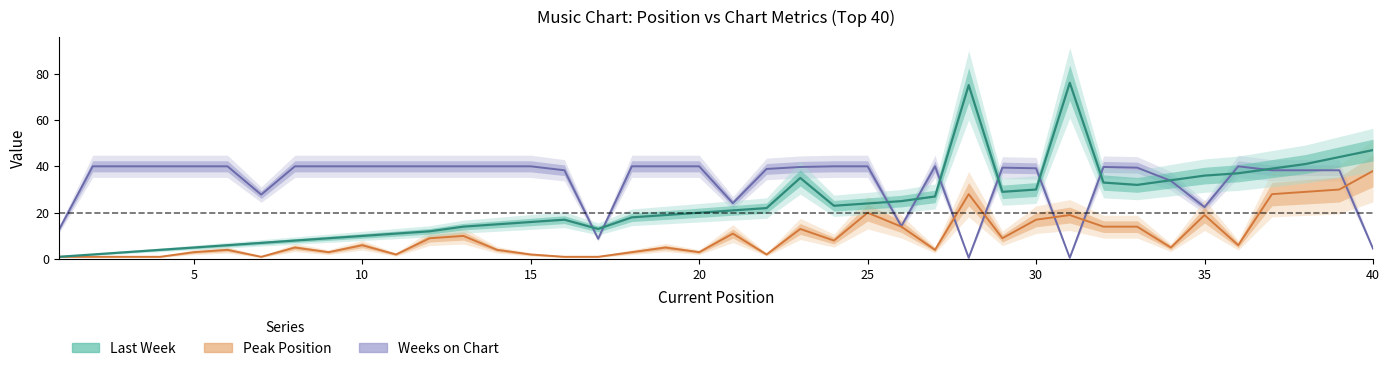

Count the number of categories in the chart.

40